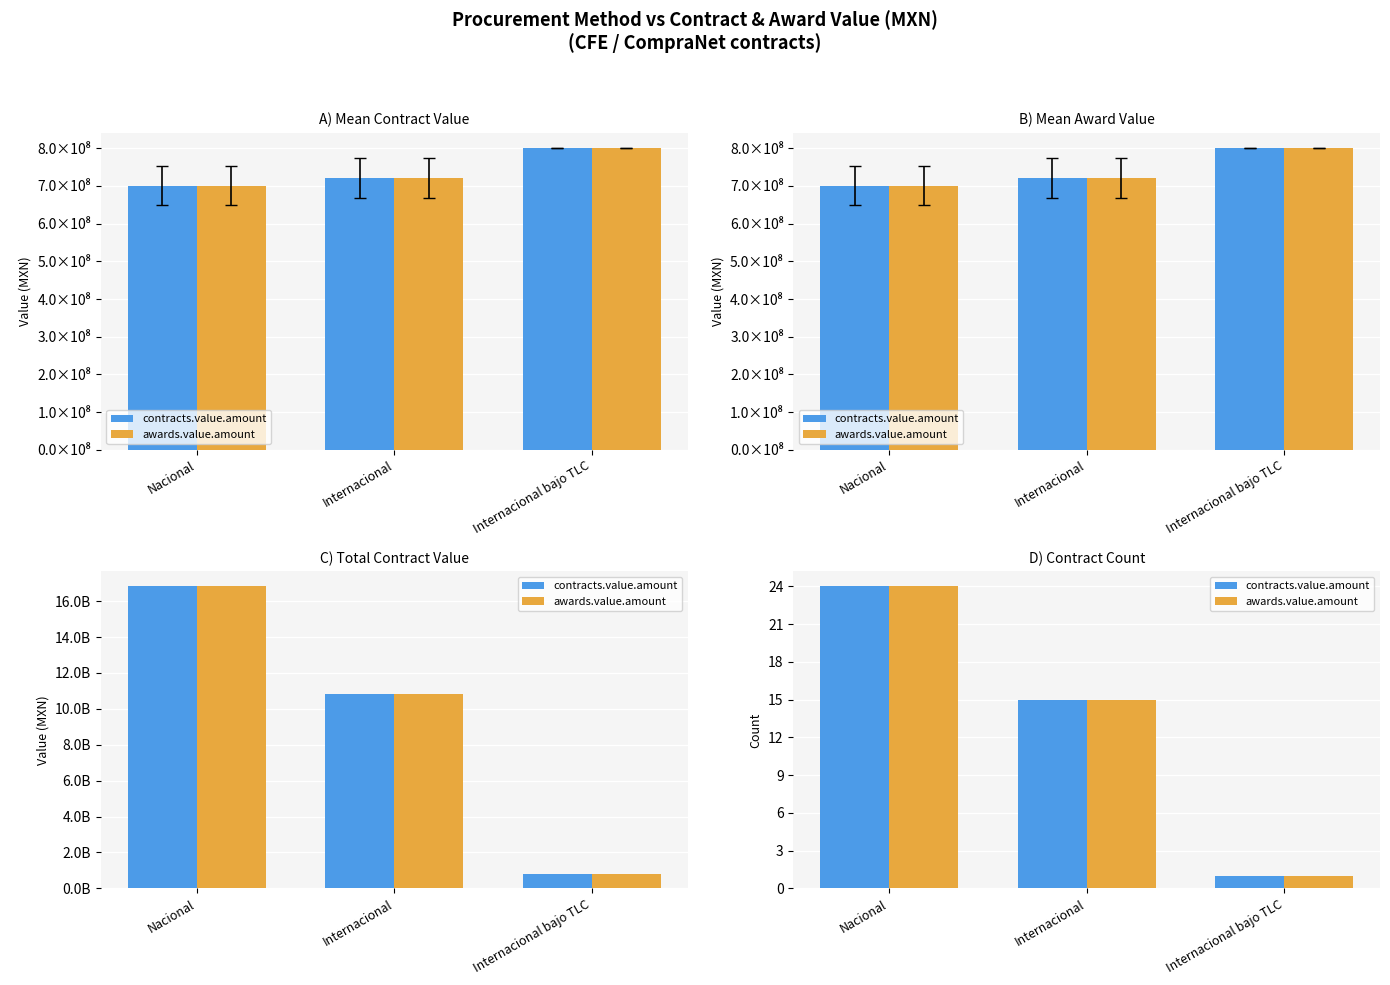

What is the difference between the awards.value.amount values at Internacional bajo TLC and Nacional?

23